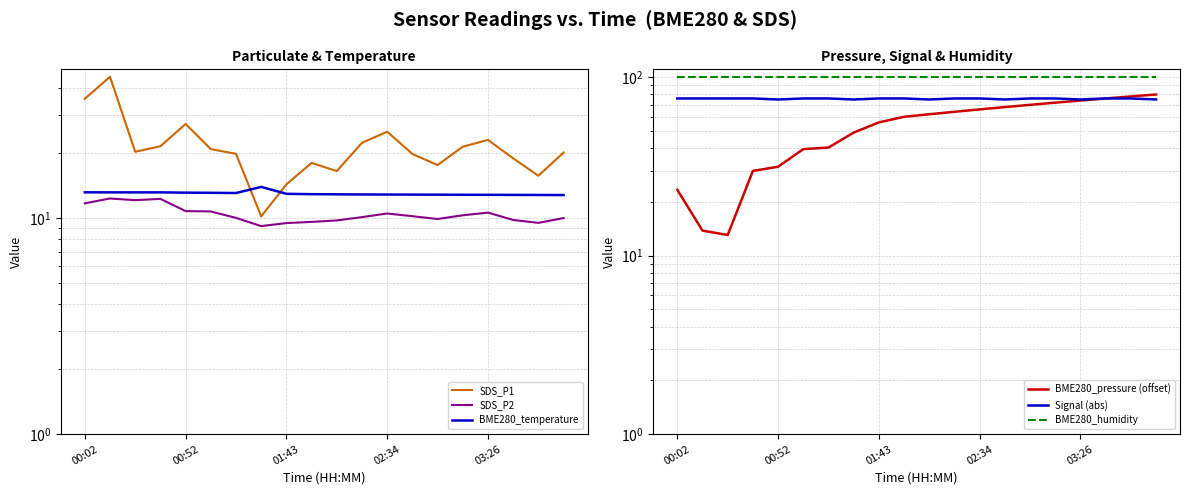

What is the label of the 20th point from the right?

00:02